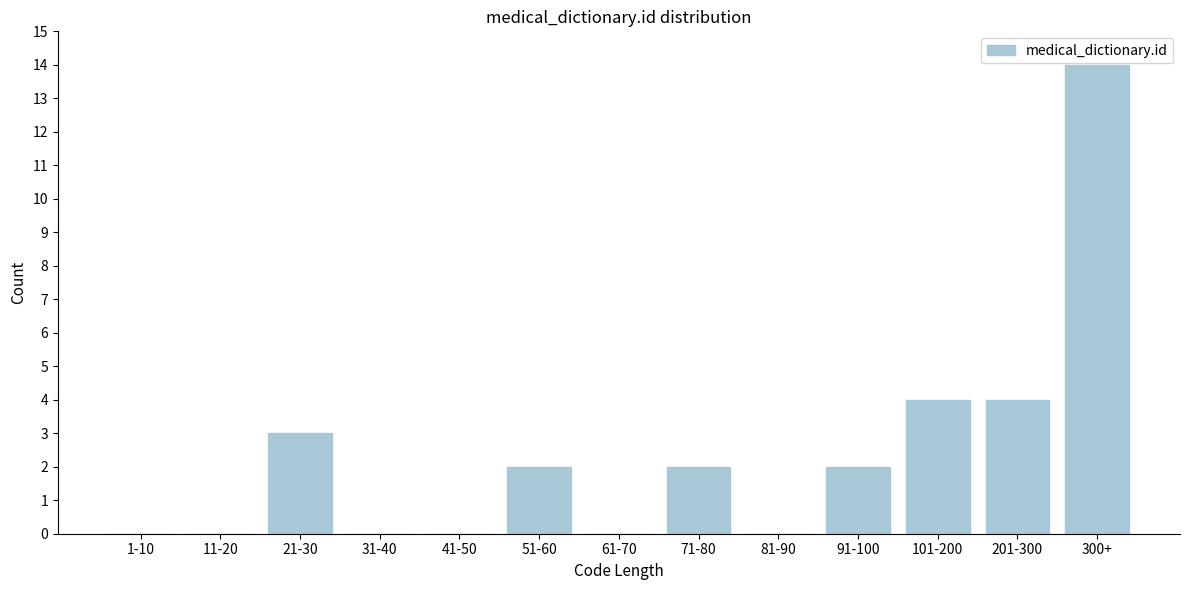

Reading left to right, transcribe all the data shown in this chart.

1-10=0	11-20=0	21-30=3	31-40=0	41-50=0	51-60=2	61-70=0	71-80=2	81-90=0	91-100=2	101-200=4	201-300=4	300+=14